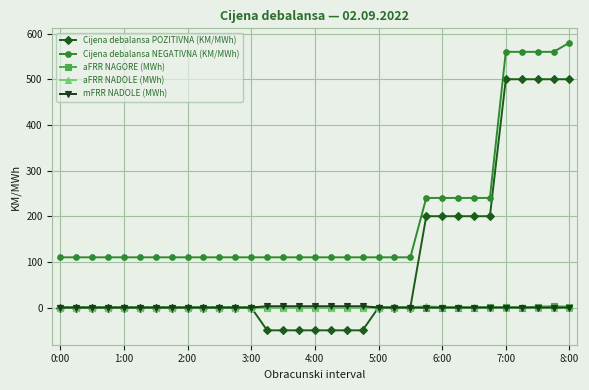

True or false: Cijena debalansa NEGATIVNA (KM/MWh) and aFRR NAGORE (MWh) intersect in this chart.

False